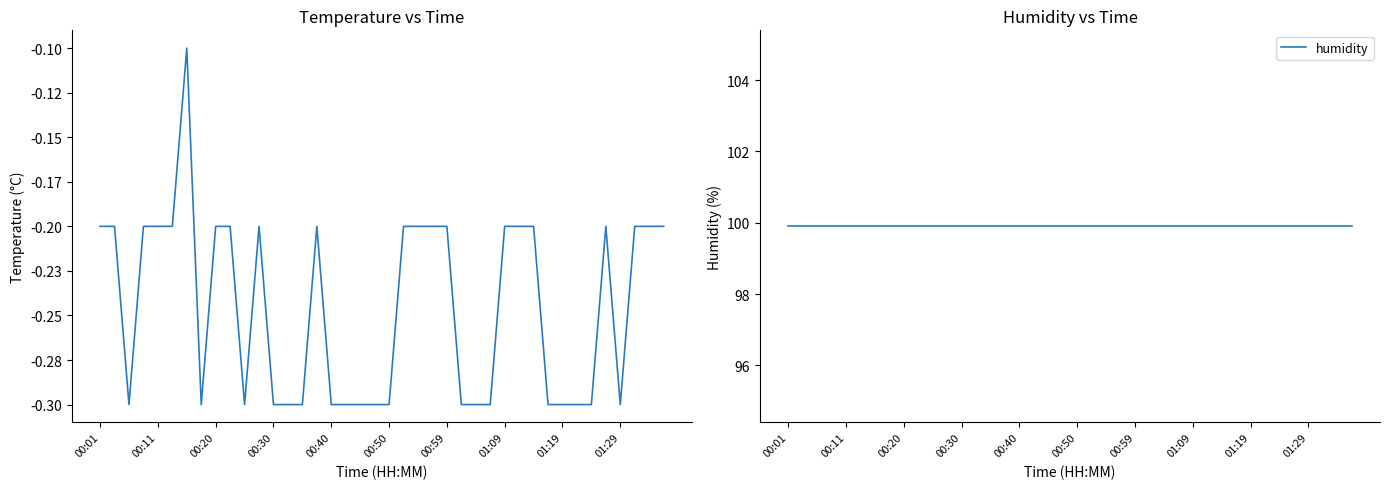

Reading right to left, extract all data points from this chart.

temperature: -0.2	-0.2	-0.2	-0.3	-0.2	-0.3	-0.3	-0.3	-0.3	-0.2	-0.2	-0.2	-0.3	-0.3	-0.3	-0.2	-0.2	-0.2	-0.2	-0.3	-0.3	-0.3	-0.3	-0.3	-0.2	-0.3	-0.3	-0.3	-0.2	-0.3	-0.2	-0.2	-0.3	-0.1	-0.2	-0.2	-0.2	-0.3	-0.2	-0.2
humidity: 99.9	99.9	99.9	99.9	99.9	99.9	99.9	99.9	99.9	99.9	99.9	99.9	99.9	99.9	99.9	99.9	99.9	99.9	99.9	99.9	99.9	99.9	99.9	99.9	99.9	99.9	99.9	99.9	99.9	99.9	99.9	99.9	99.9	99.9	99.9	99.9	99.9	99.9	99.9	99.9